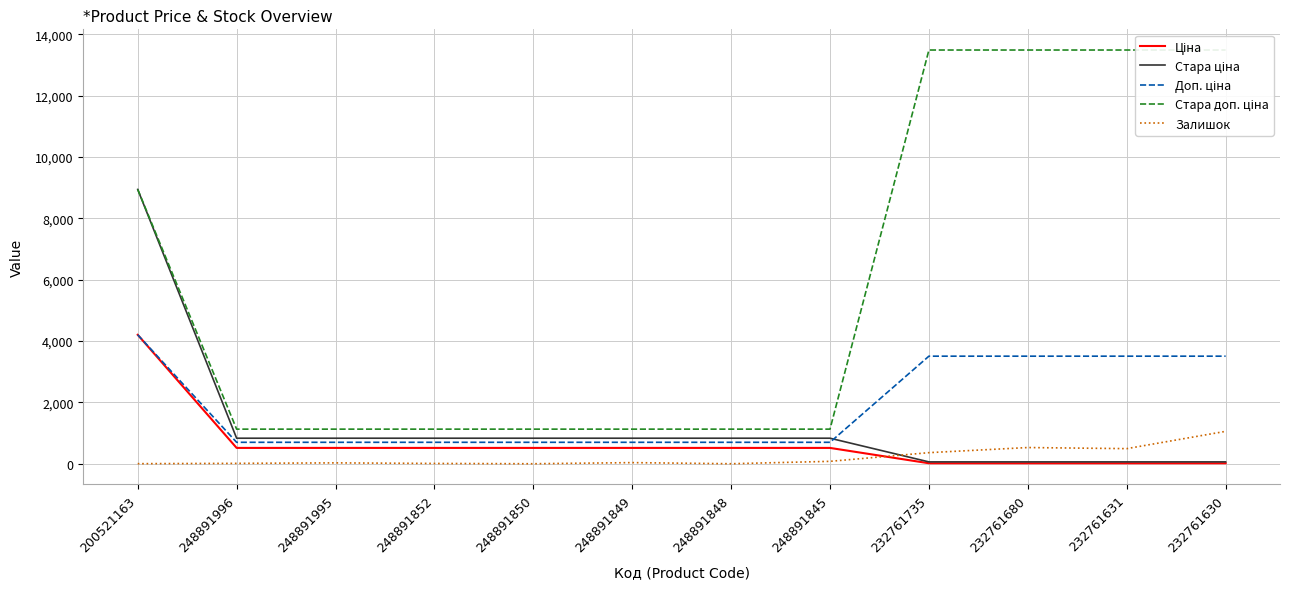

How many lines are shown in the chart?

5